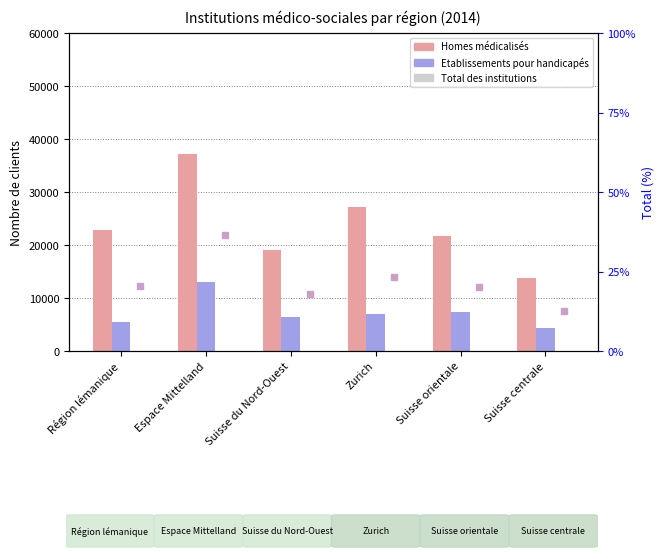

Where is Homes médicalisés nearest to the value 25515?

Zurich